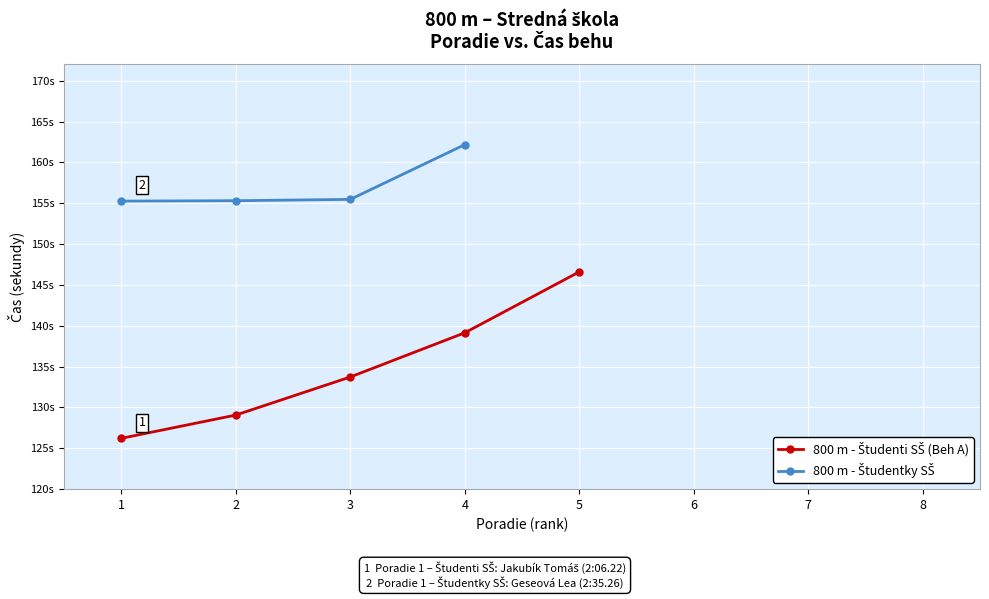

Rank the categories by value from highest to lowest.

5, 4, 3, 2, 1